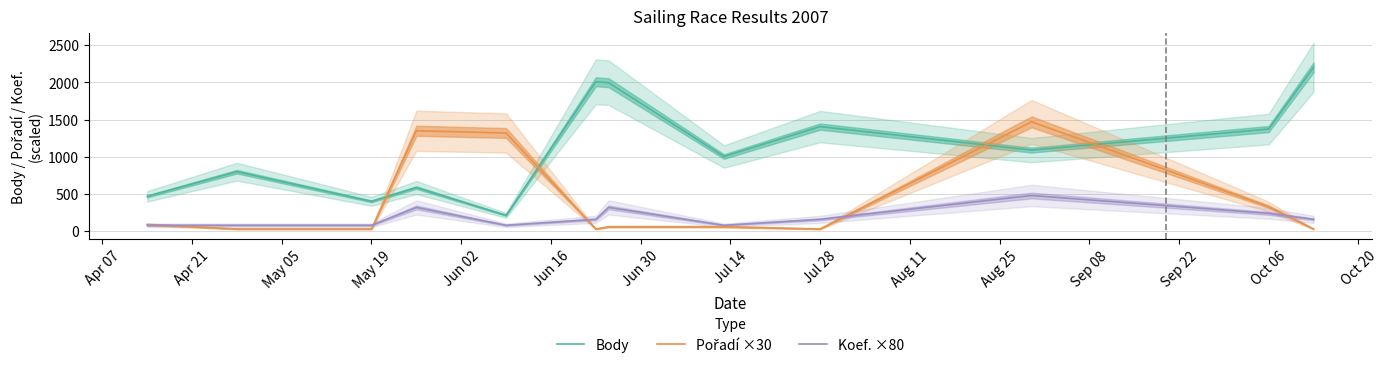

What is the maximum value for Body?

2202